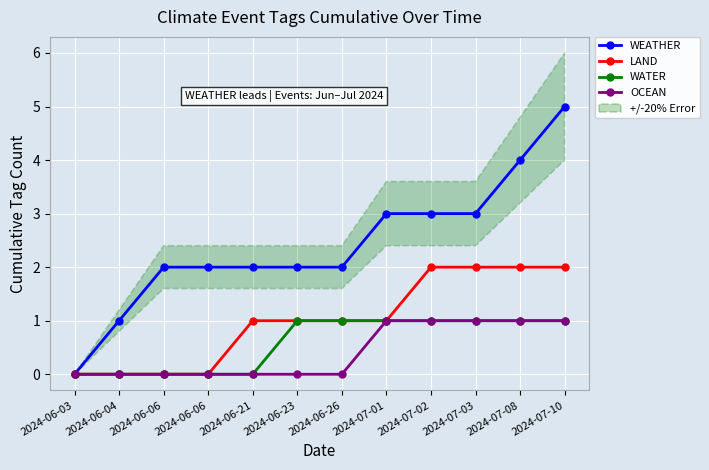

How many lines are shown in the chart?

4